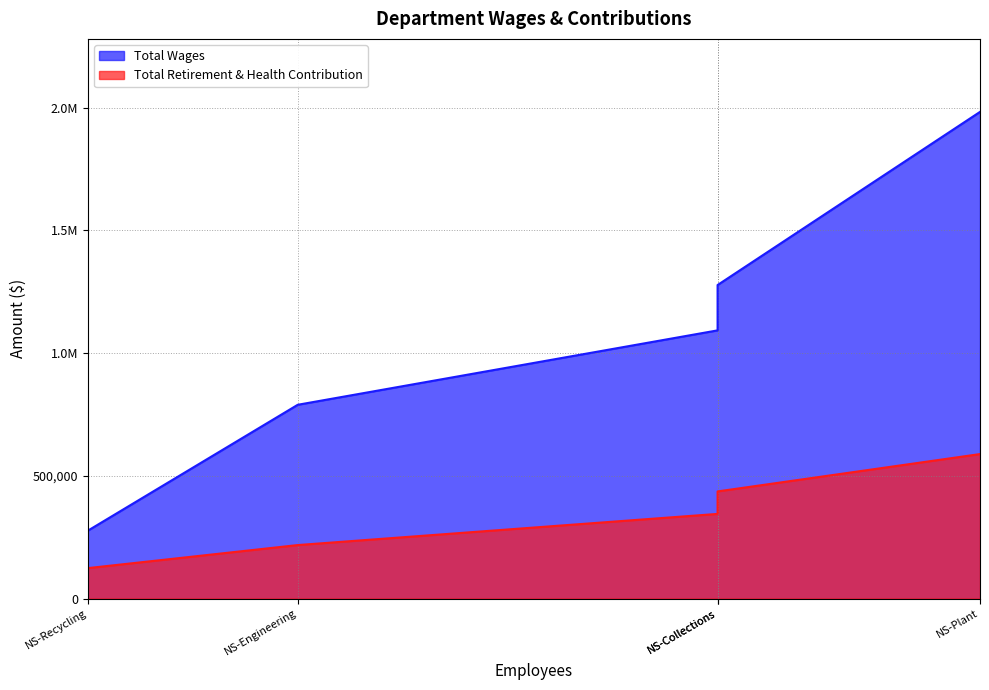

True or false: Total Retirement & Health Contribution has more than 2 interior local peaks.

False